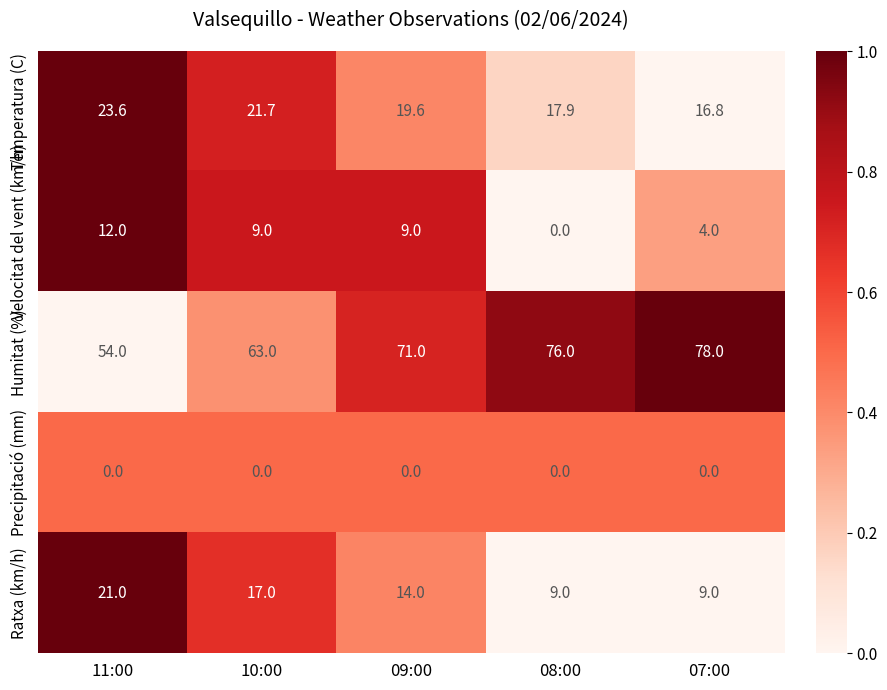

Which series has the widest spread of values?

Humitat (%)